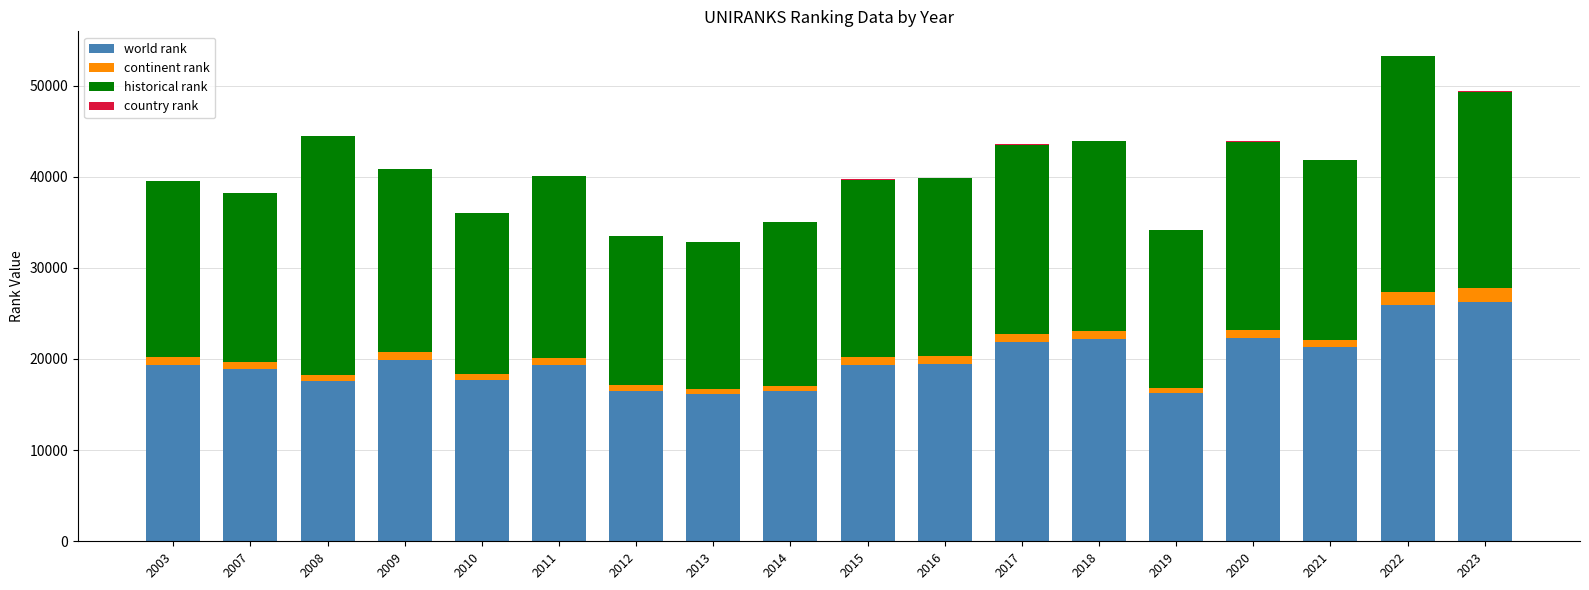

What is the maximum value for world rank?

26299